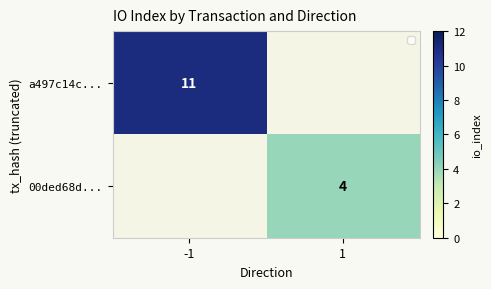

Which category has the highest value in the a497c14c... series?

-1